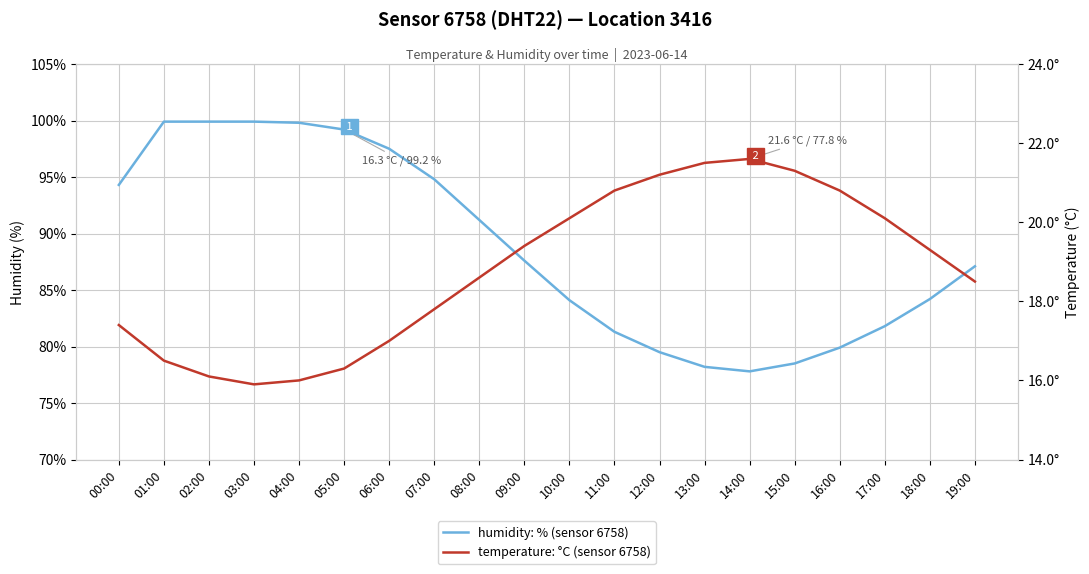

True or false: temperature: °C (sensor 6758) and humidity: % (sensor 6758) intersect in this chart.

False